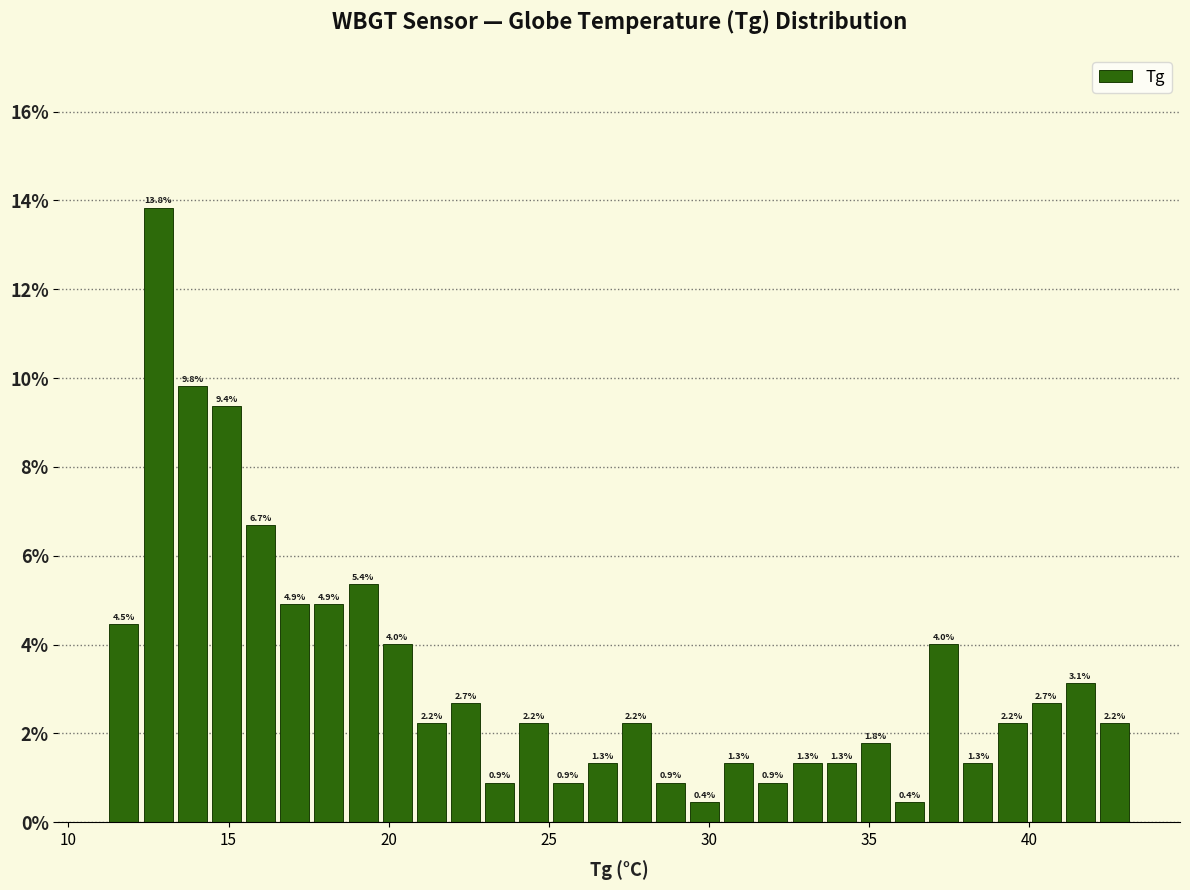

Around what value on the x-axis is the tallest bar? Give the approximate position of its centre, as read against the axis.

13.0